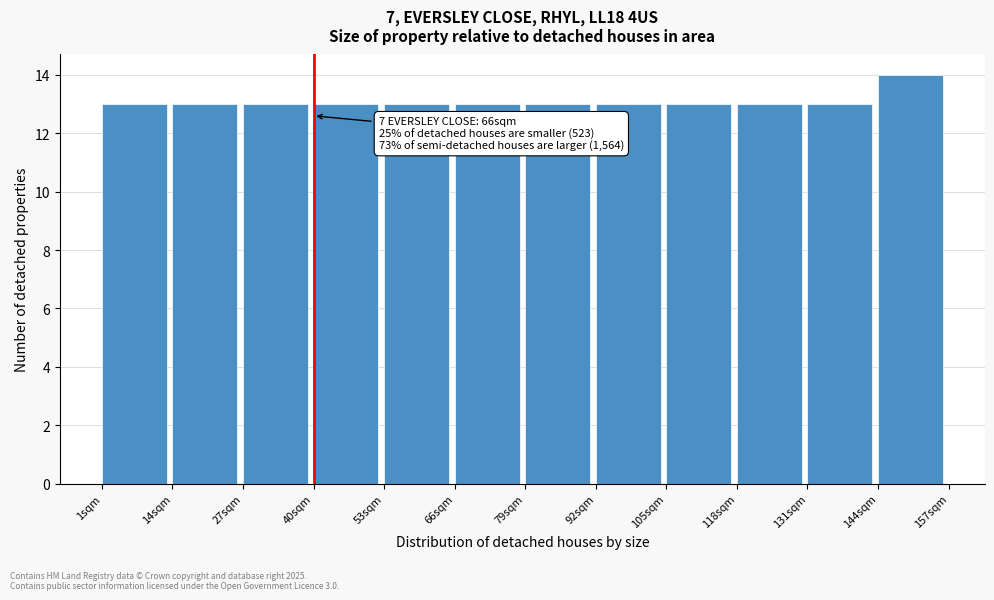

Reading left to right, transcribe all the data shown in this chart.

1sqm=13	14sqm=13	27sqm=13	40sqm=13	53sqm=13	66sqm=13	79sqm=13	92sqm=13	105sqm=13	118sqm=13	131sqm=13	144sqm=14